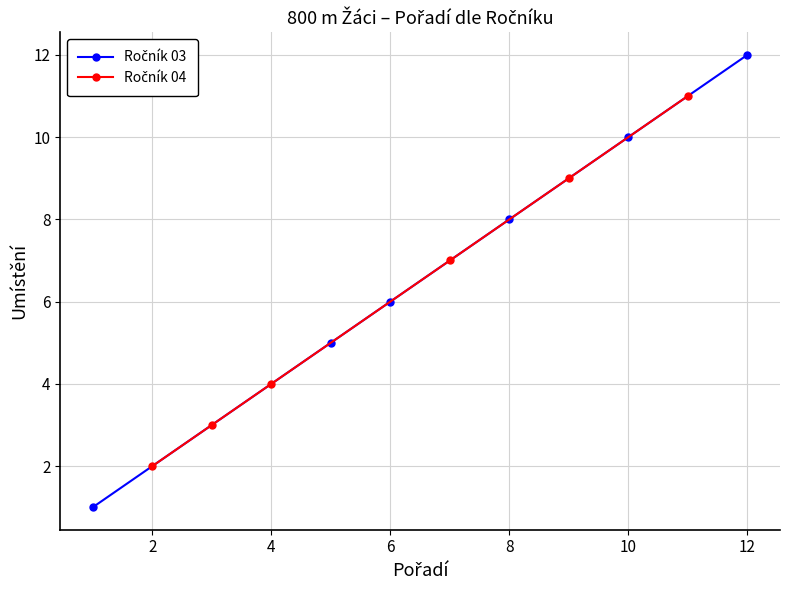

Between 4 and 10, which series saw the biggest shift?

Ročník 04